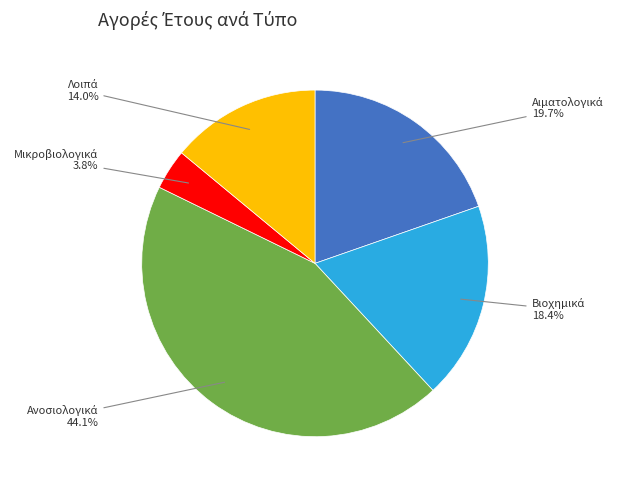

Is there a majority slice in this chart?

No